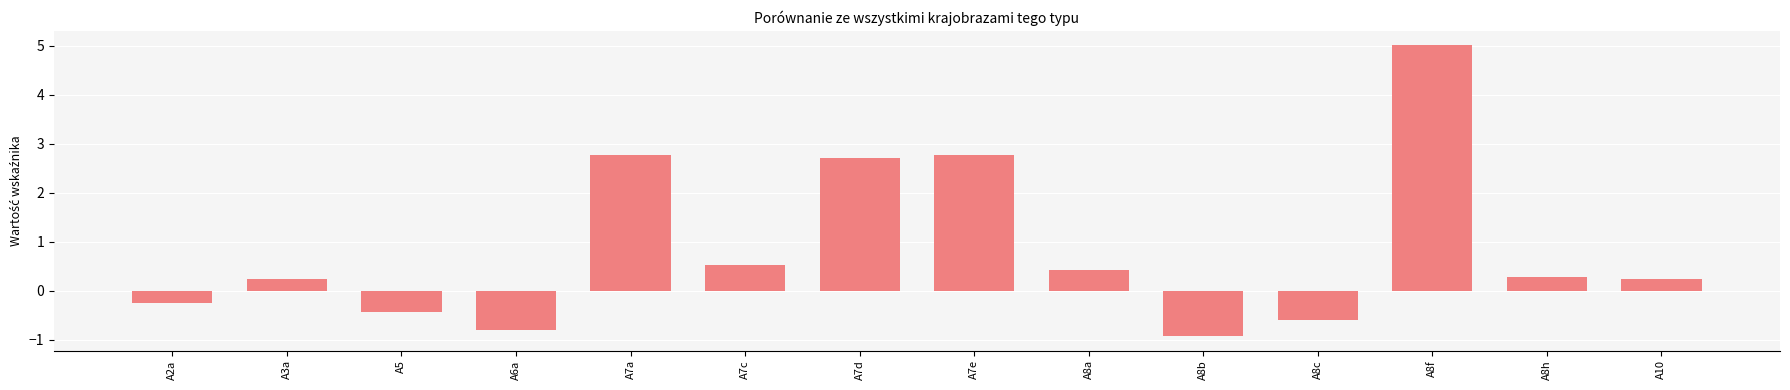

Count the number of categories in the chart.

14